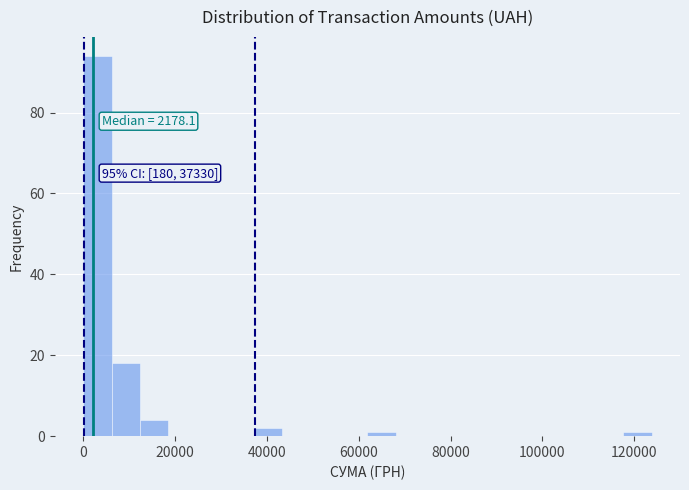

Read against the x-axis, roughly where is the centre of the tallest bar?

4000